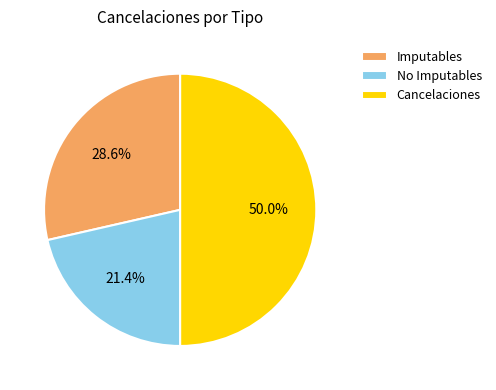

How many segments does this pie chart have?

3